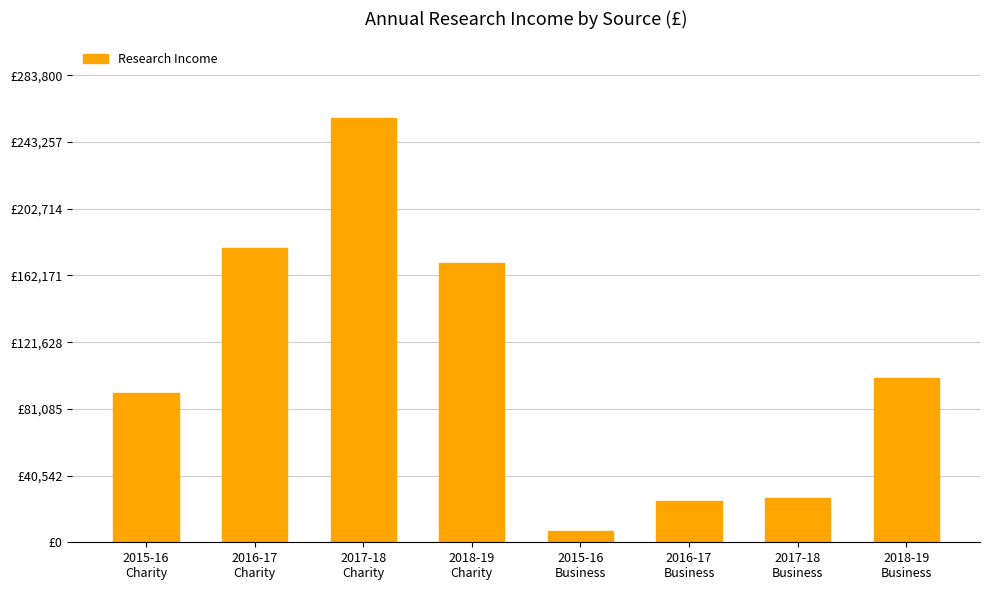

List the labels in order of value, smallest first.

2015-16
Business, 2016-17
Business, 2017-18
Business, 2015-16
Charity, 2018-19
Business, 2018-19
Charity, 2016-17
Charity, 2017-18
Charity